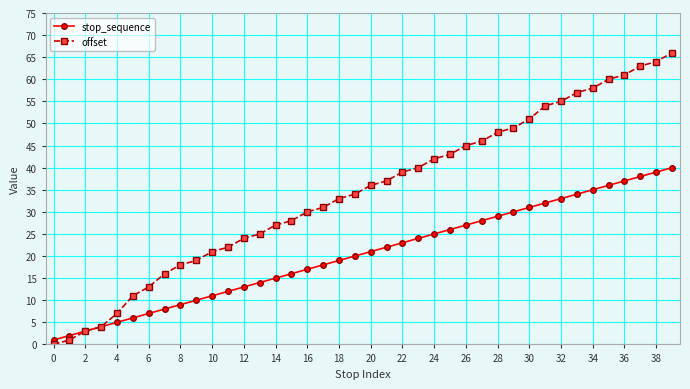

Which series has the largest total across all categories?

offset